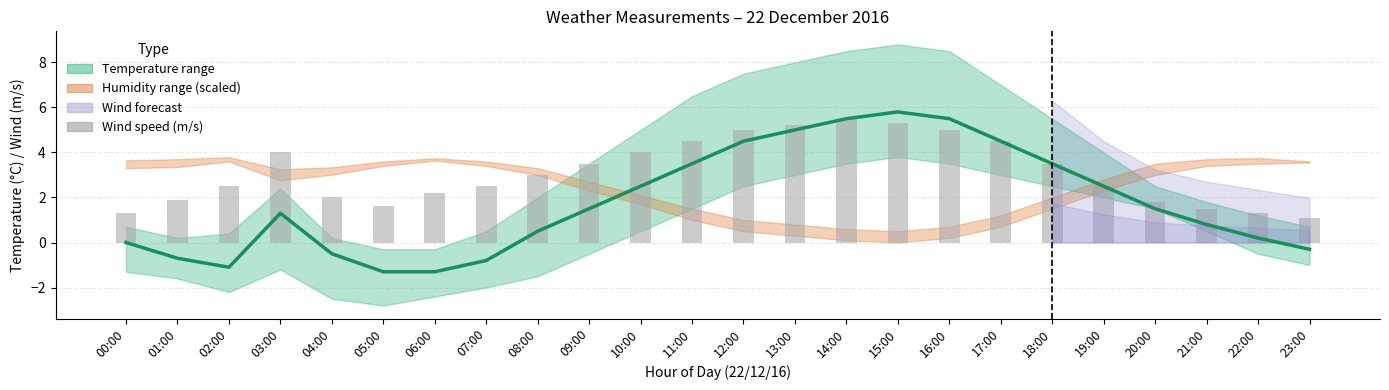

At which category is the sum across all series the highest?

15:00